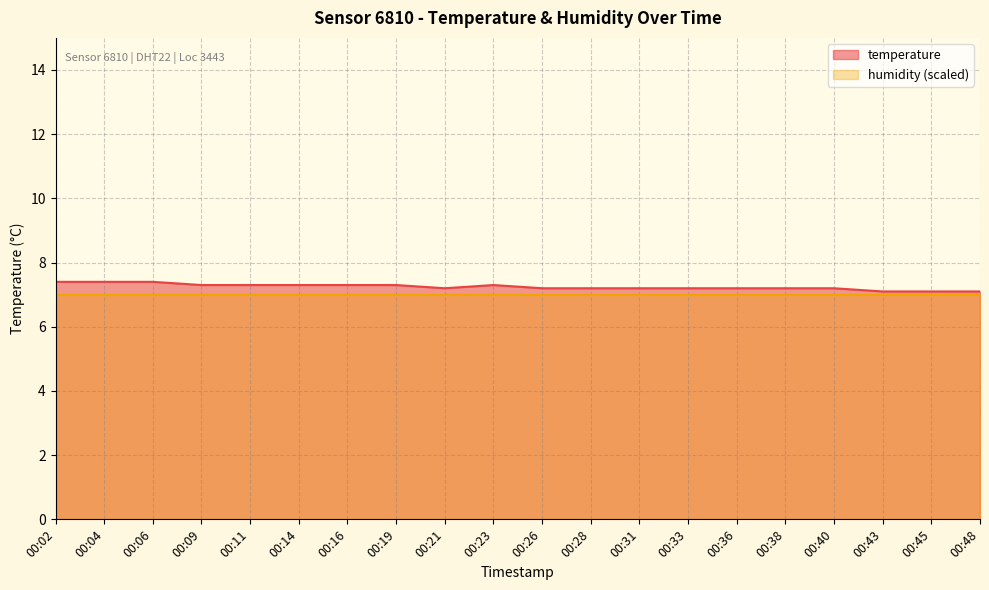

What is the sum of the values at 00:31 and 00:19?

14.5